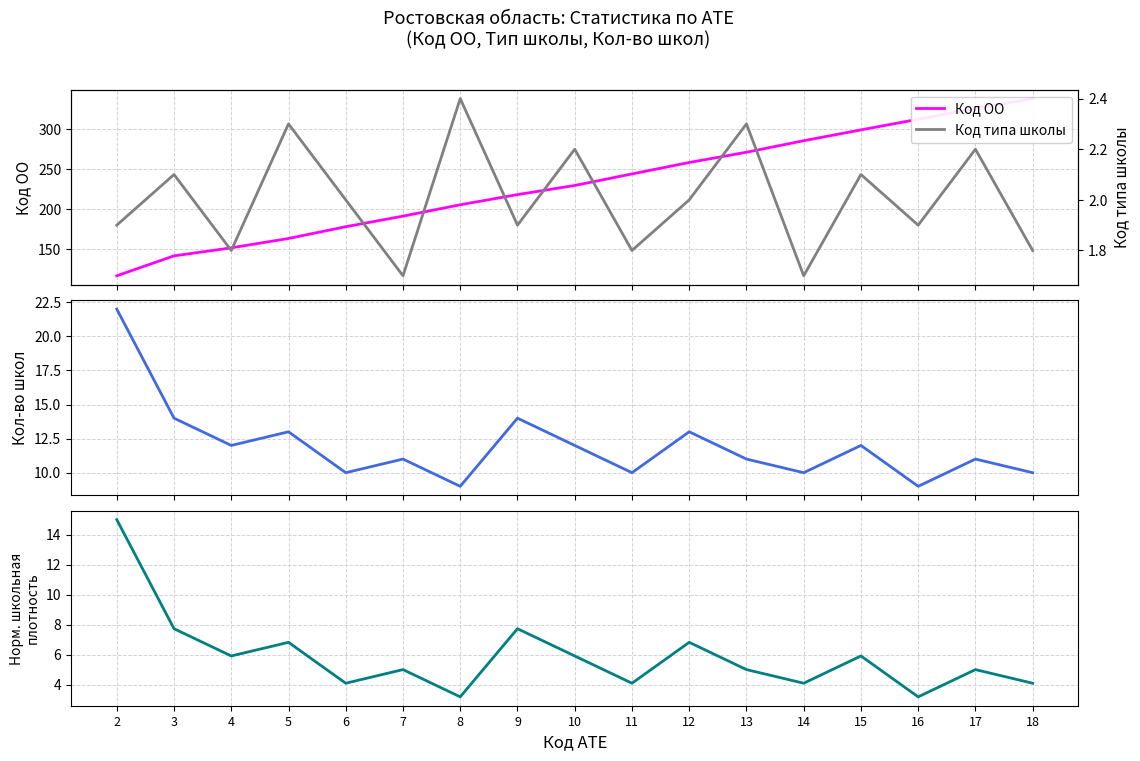

List the labels in order of Код ОО value, largest first.

18, 17, 16, 15, 14, 13, 12, 11, 10, 9, 8, 7, 6, 5, 4, 3, 2